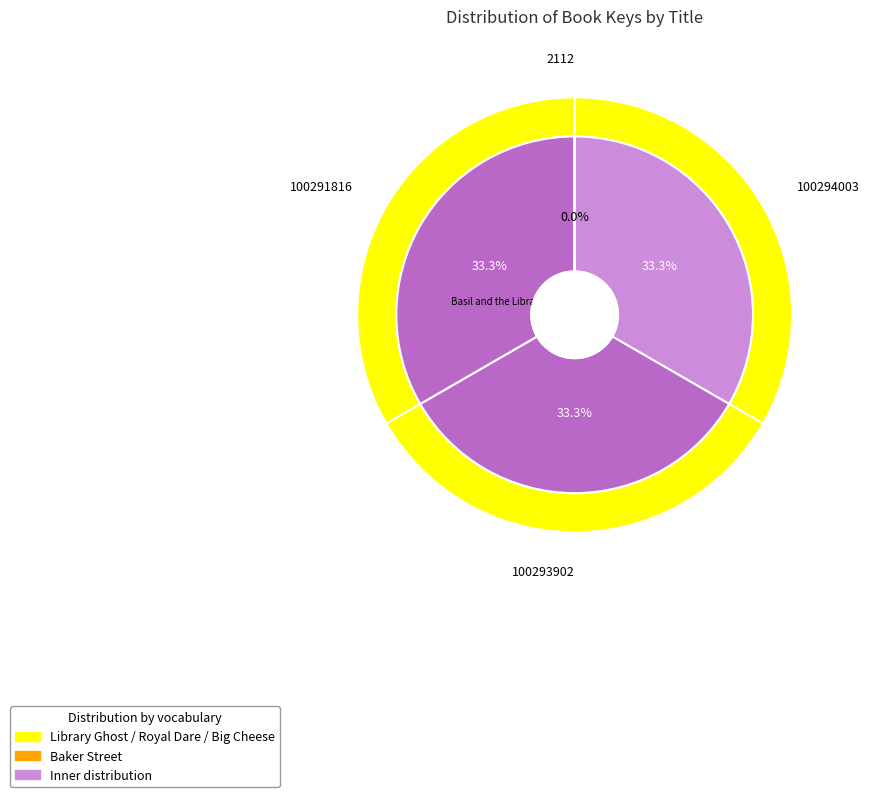

What is the total percentage of Basil of Baker Street and Basil and the Big Cheese Cook-Off?

33.3%